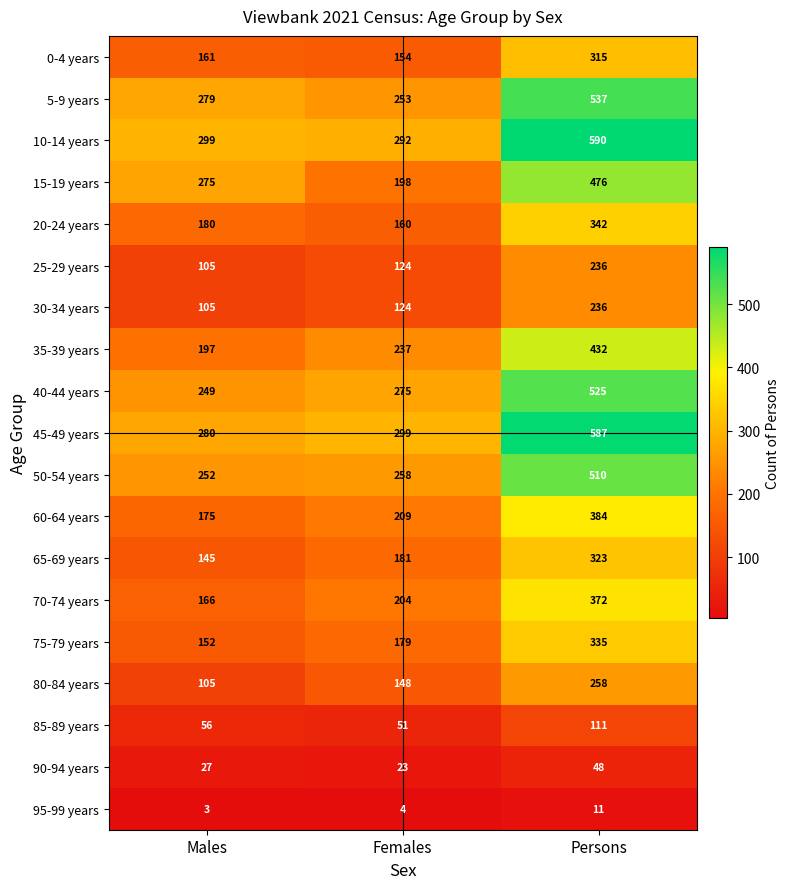

What is the greatest value displayed?

590